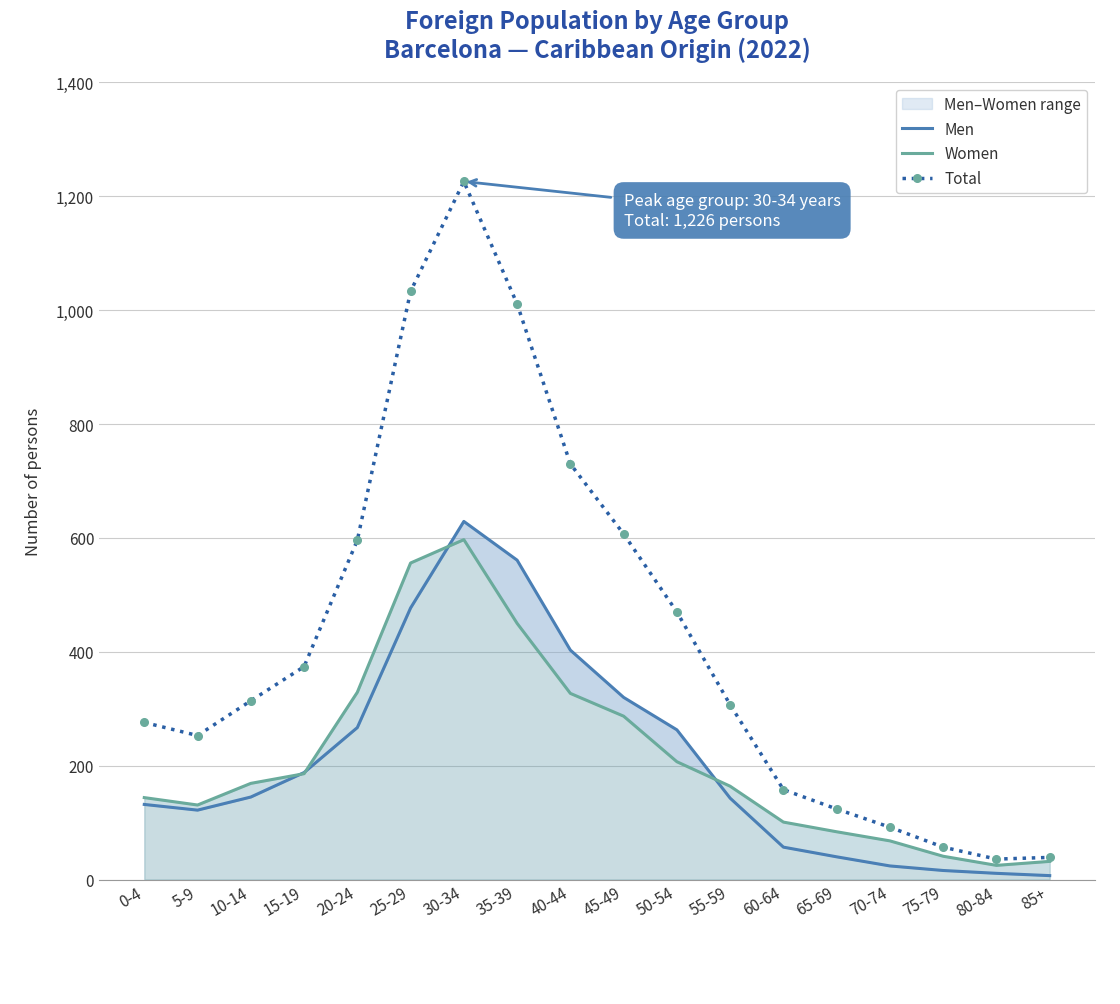

True or false: Women and Total cross at least once.

False